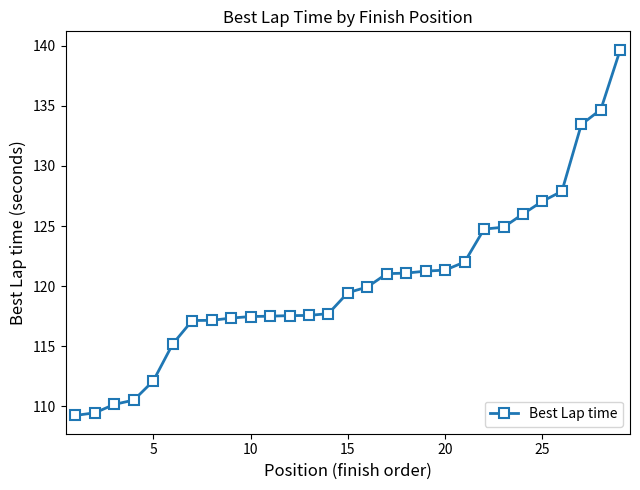

What is the sum of all values?

3490.7